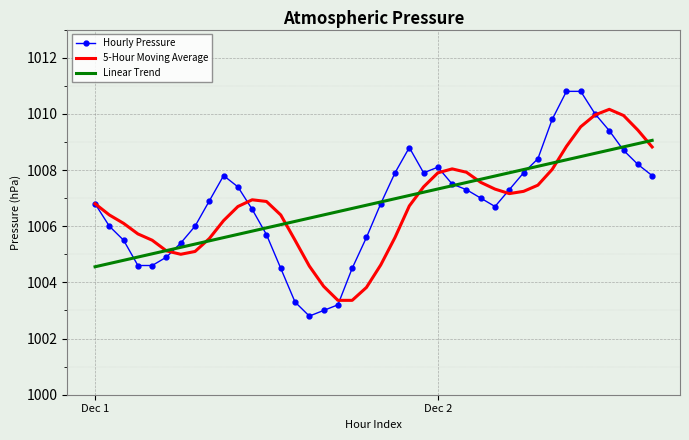

What is the greatest value displayed?

1010.8